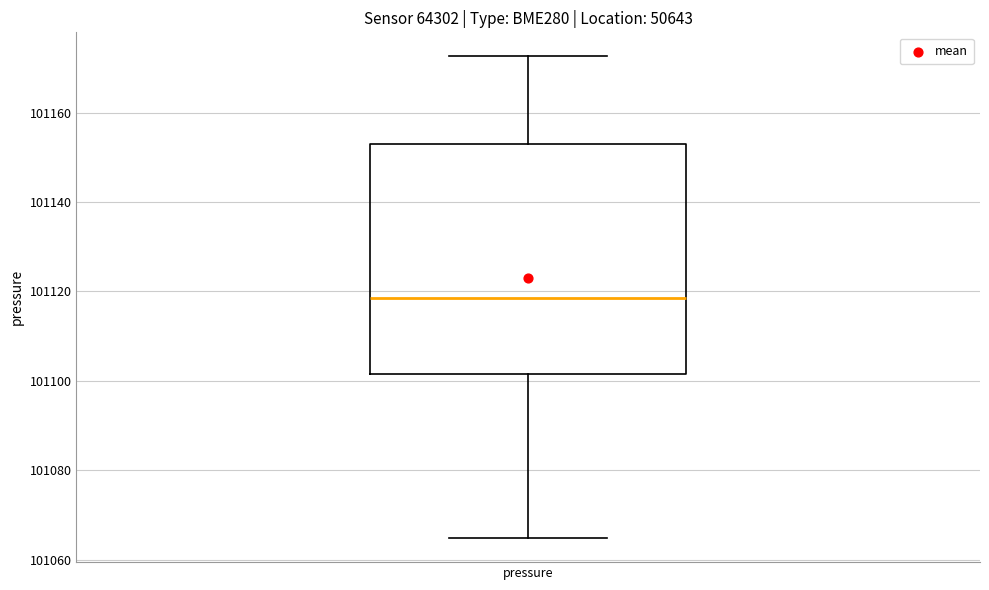

Transcribe this box plot: give where the median line is, the range the box spans, and where the two whiskers end, as read against the y-axis. The values are not printed on the chart, so give them approximately, as read against the axis.

median 101118, box 101102 to 101154, whiskers 101064 to 101172